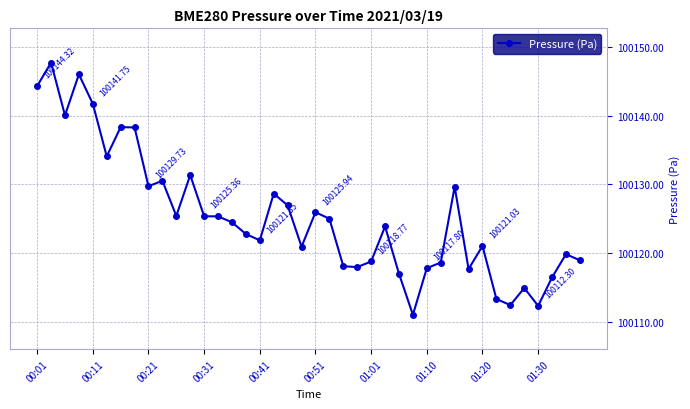

True or false: there are more than 1 points higher than both neighbors.

True